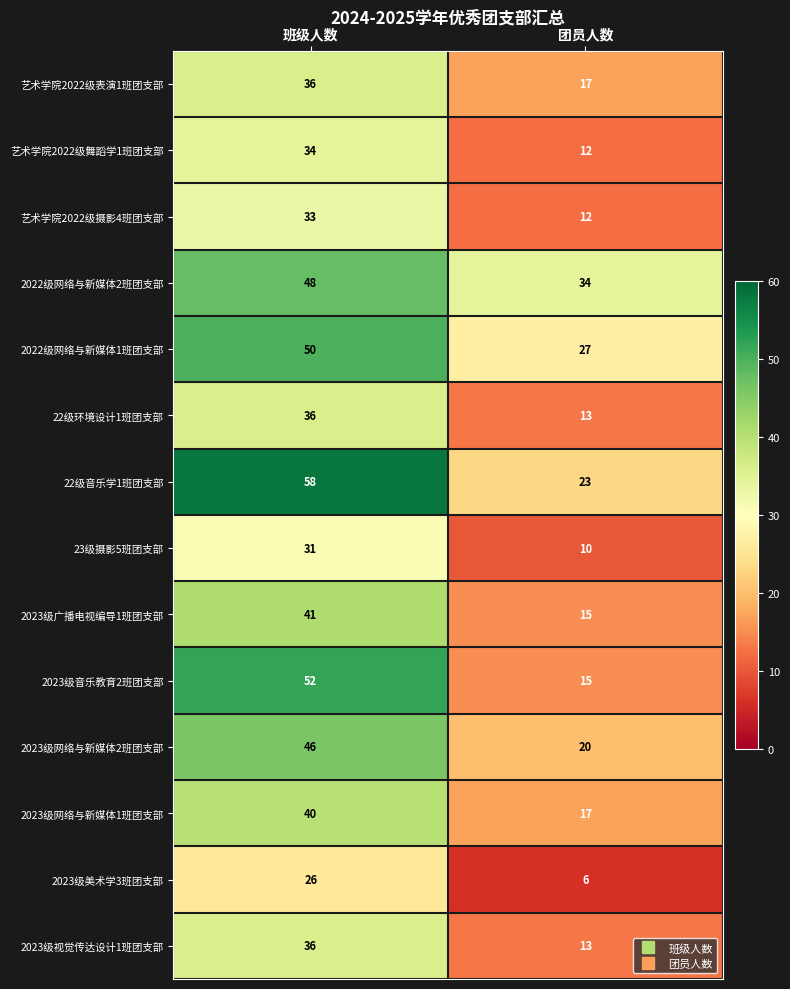

At how many categories does at least one series exceed 46?

1